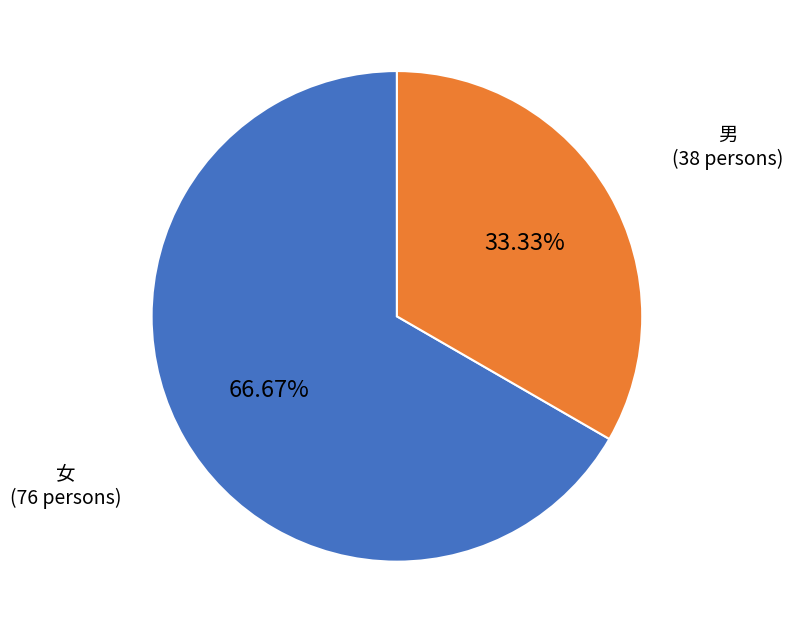

Which category accounts for the majority?

女